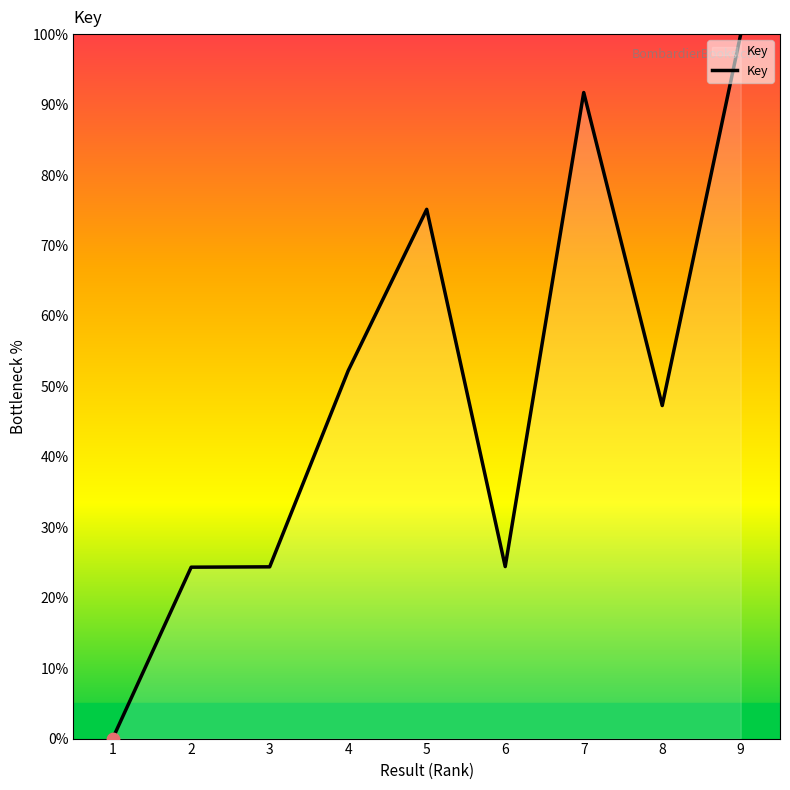

What is the change in value from 1 to 9?

+100.0